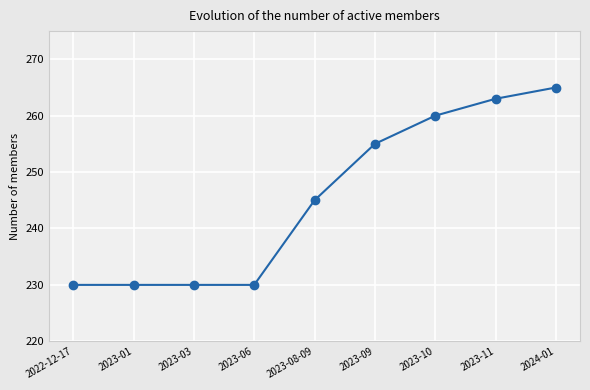

Read the value at 2023-10, to the nearest 10.

260